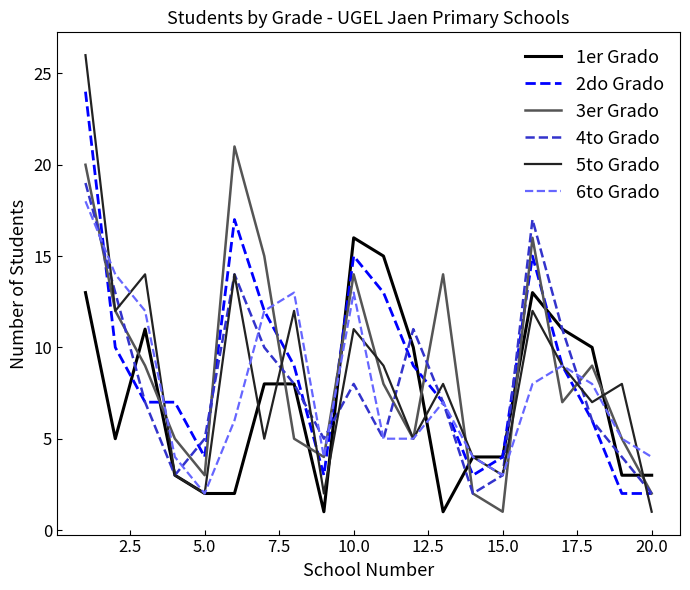

Which series has the largest range (max minus min)?

5to Grado